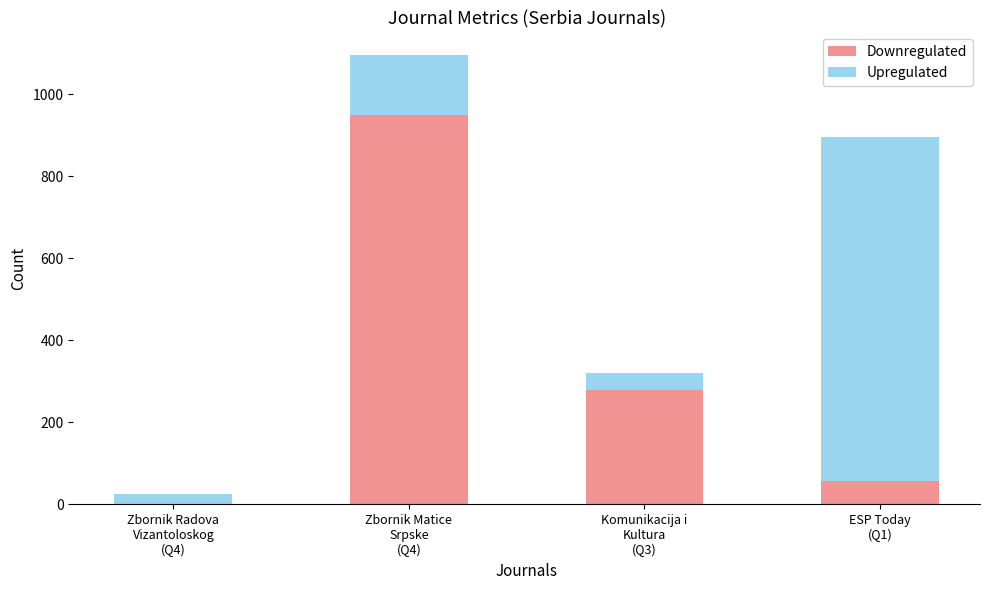

What are all the series names shown in the legend?

Downregulated, Upregulated